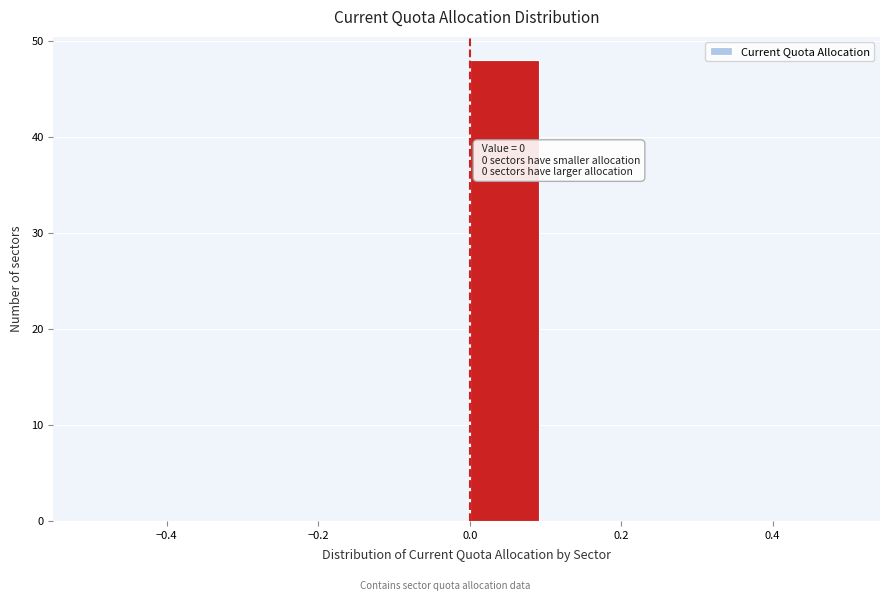

Which range on the x-axis has the tallest bar?

0.0 to 0.1